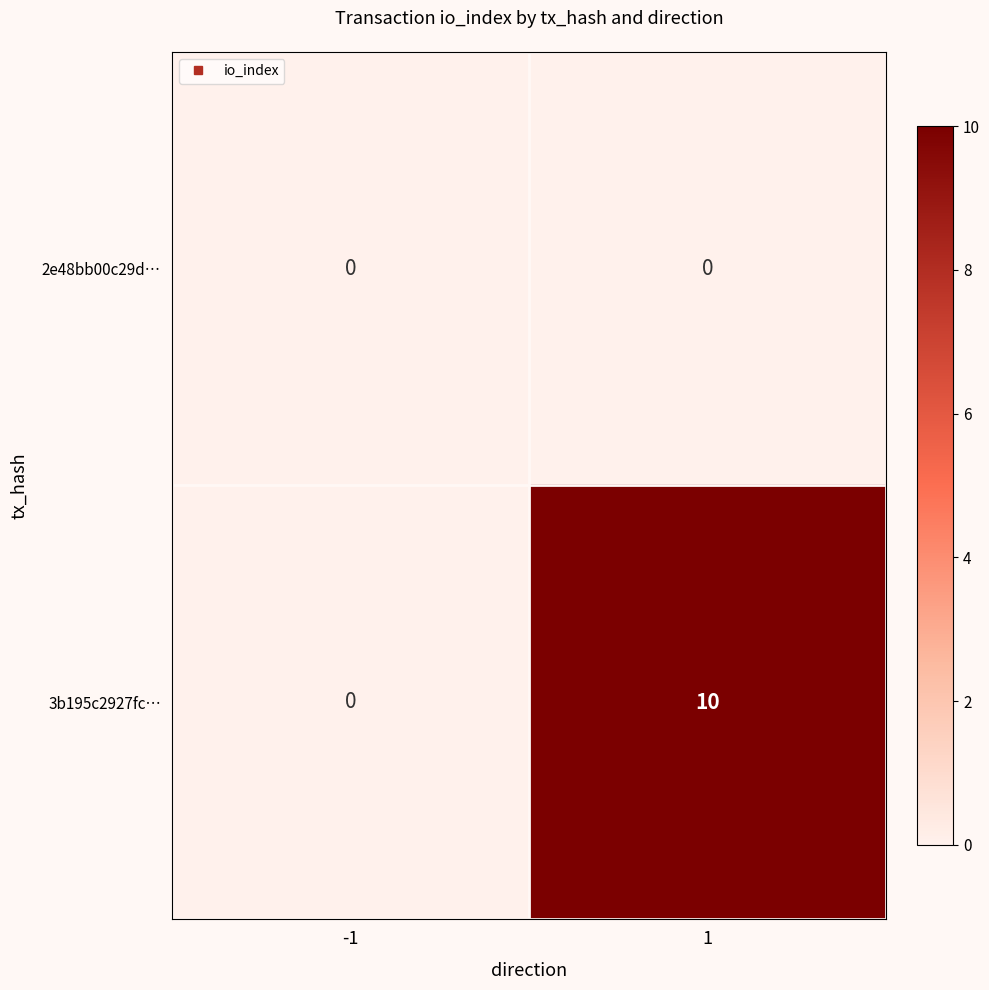

Which series has the largest range (max minus min)?

3b195c2927fc…